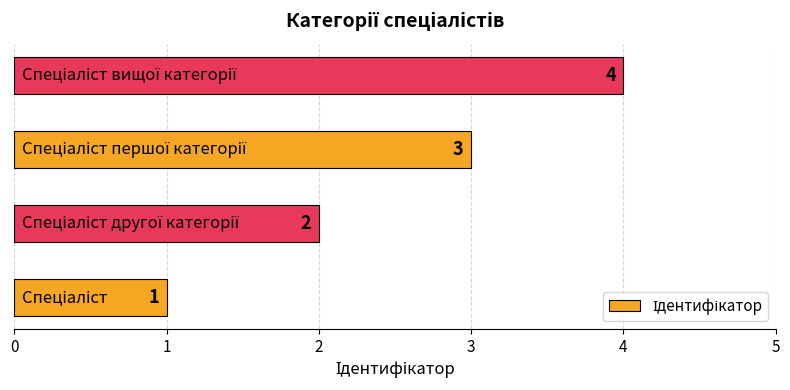

What is the sum of all values?

10